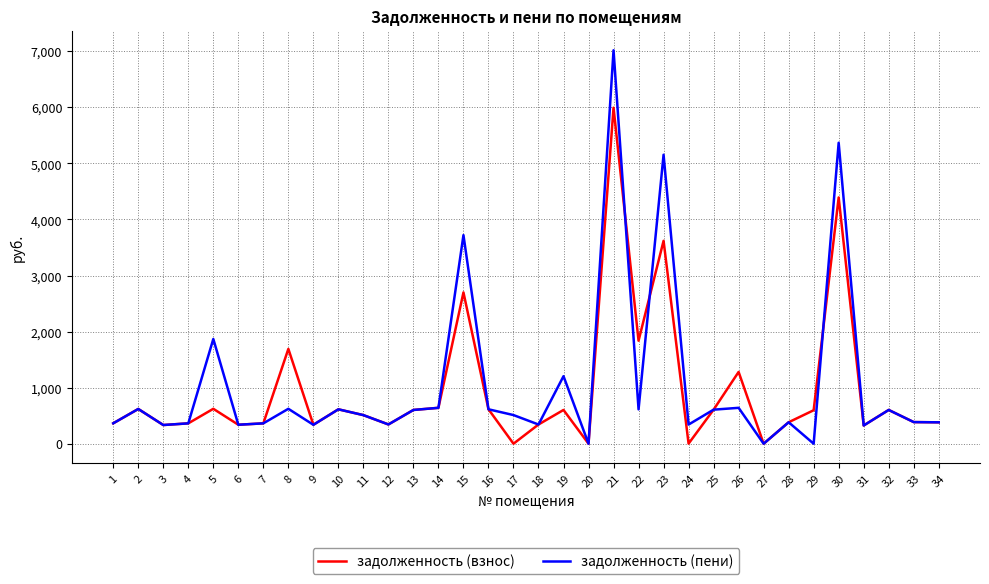

What is the maximum value for задолженность (пени)?

7019.0